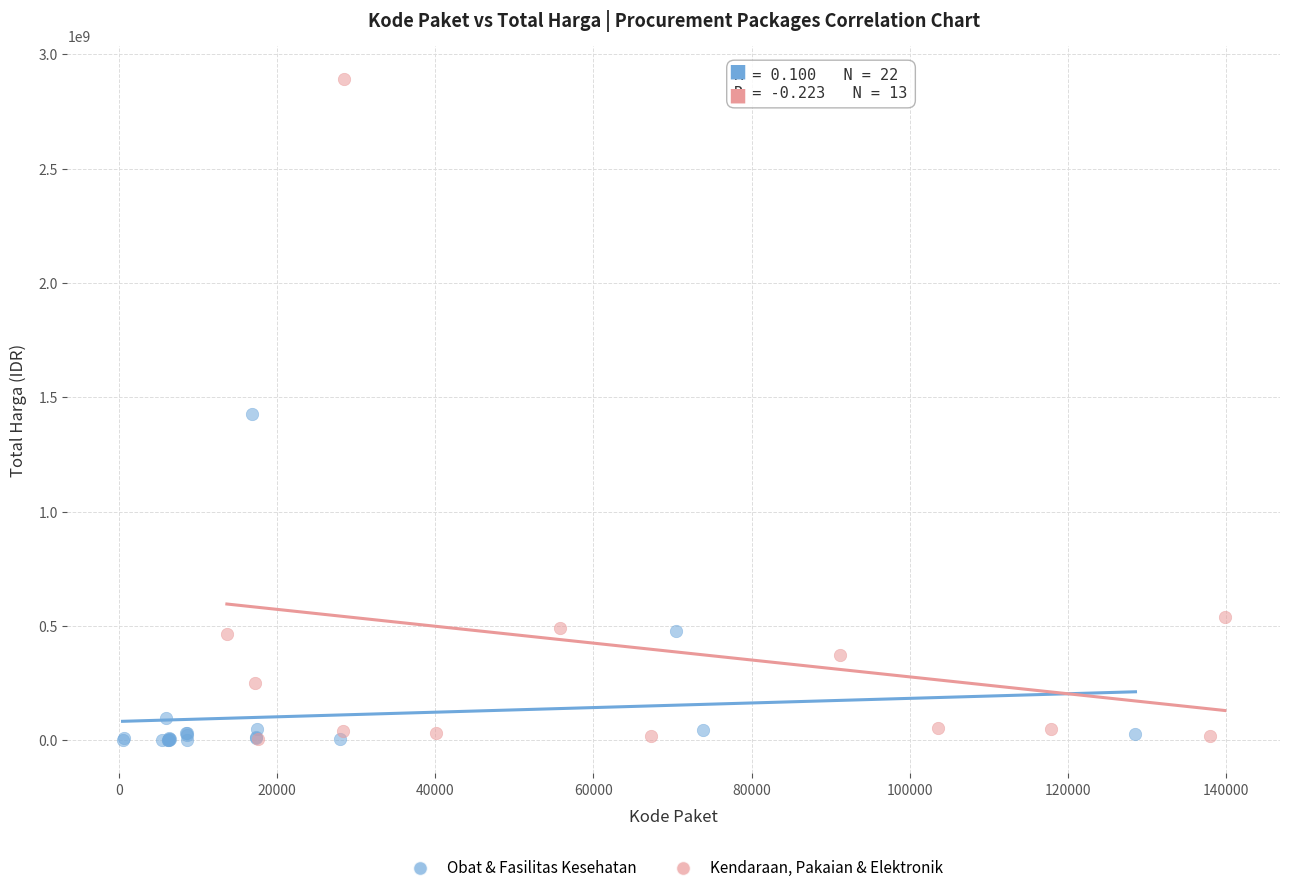

Which series reaches the maximum Y coordinate?

Kendaraan, Pakaian & Elektronik